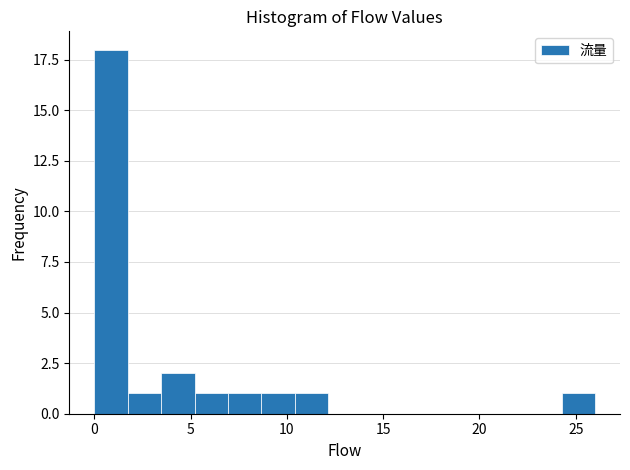

Read against the x-axis, roughly where is the centre of the tallest bar?

1.0